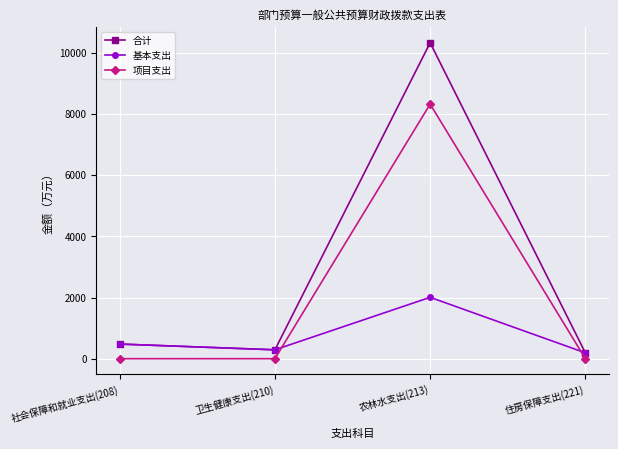

True or false: 合计 and 项目支出 cross at least once.

False